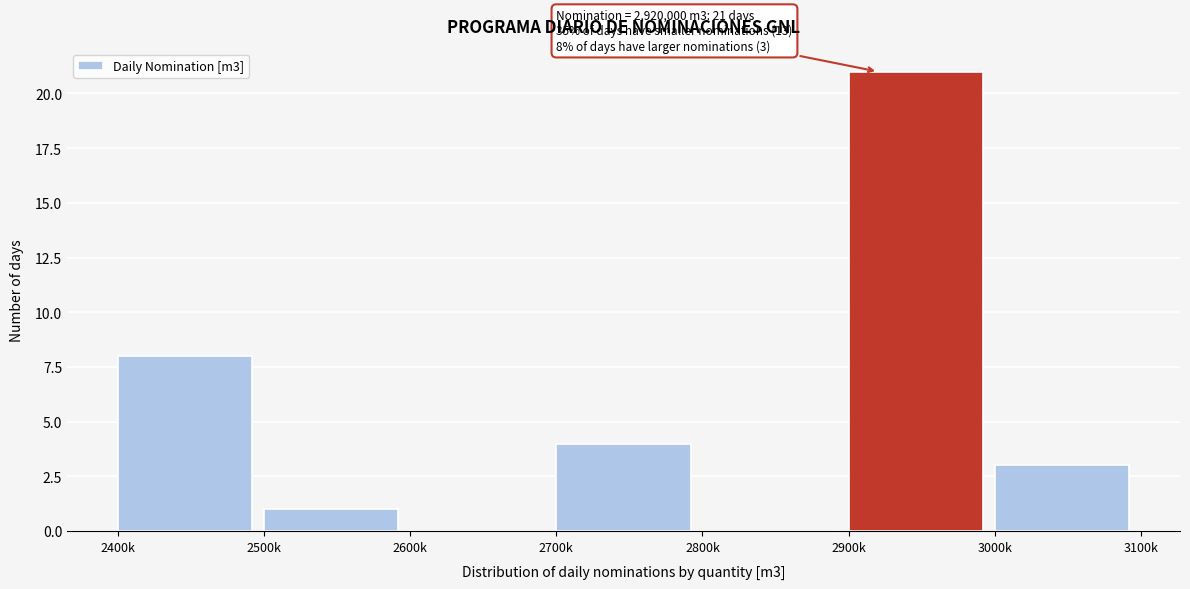

Reading left to right, list all the values displayed in this chart.

2400k=8	2500k=1	2600k=0	2700k=4	2800k=0	2900k=21	3000k=3